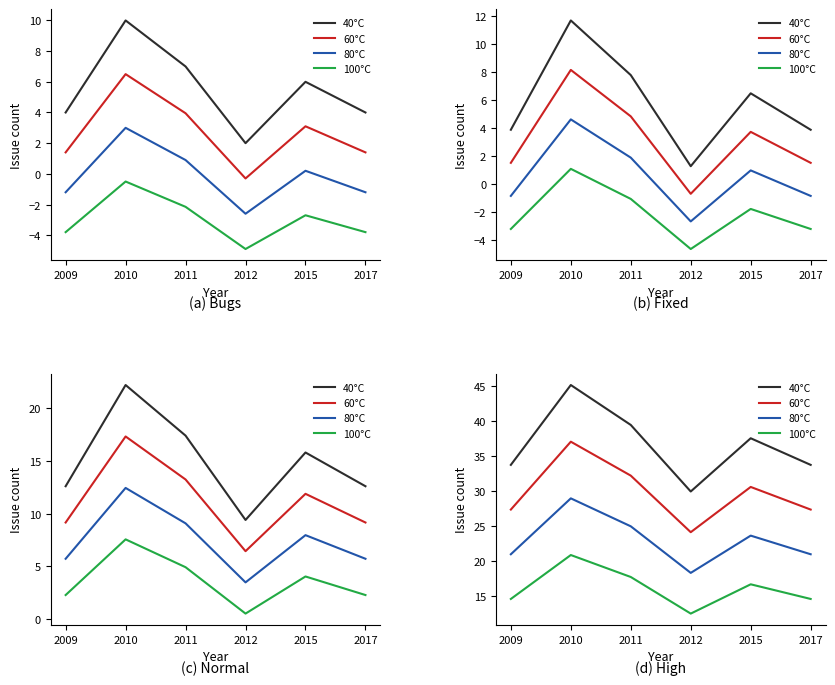

What is the value of the 100°C point at the 1st from the left?

14.6